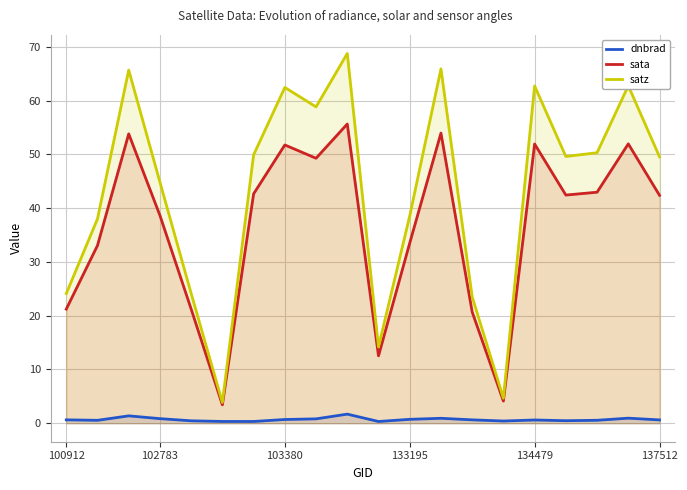

List the series in order of their peak value, lowest first.

dnbrad, sata, satz